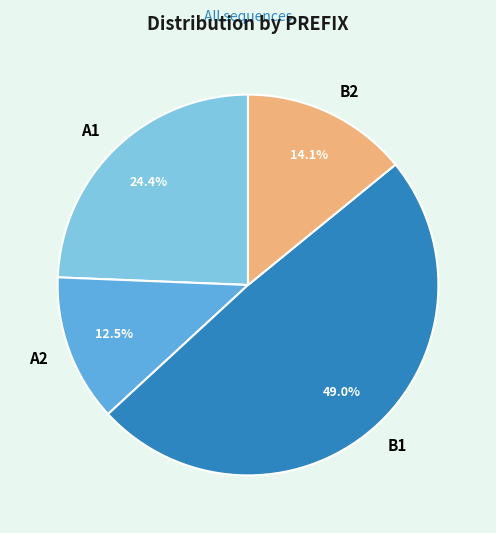

Between B1 and B2, which is larger?

B1